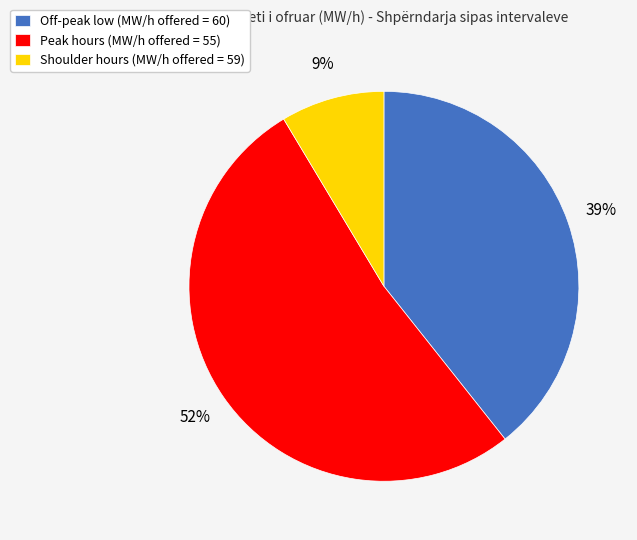

Is there any slice that represents more than half of the pie?

Yes